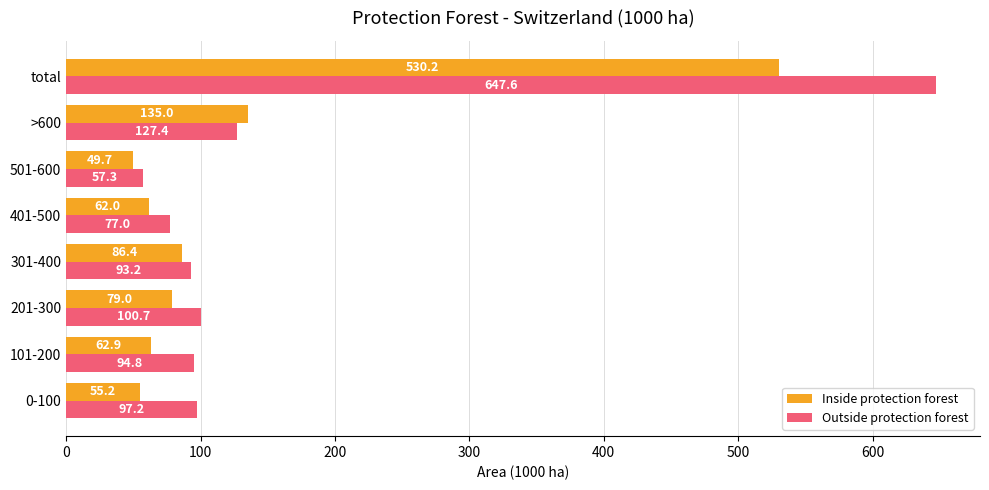

What is the difference between the highest and lowest values at 501-600?

7.6